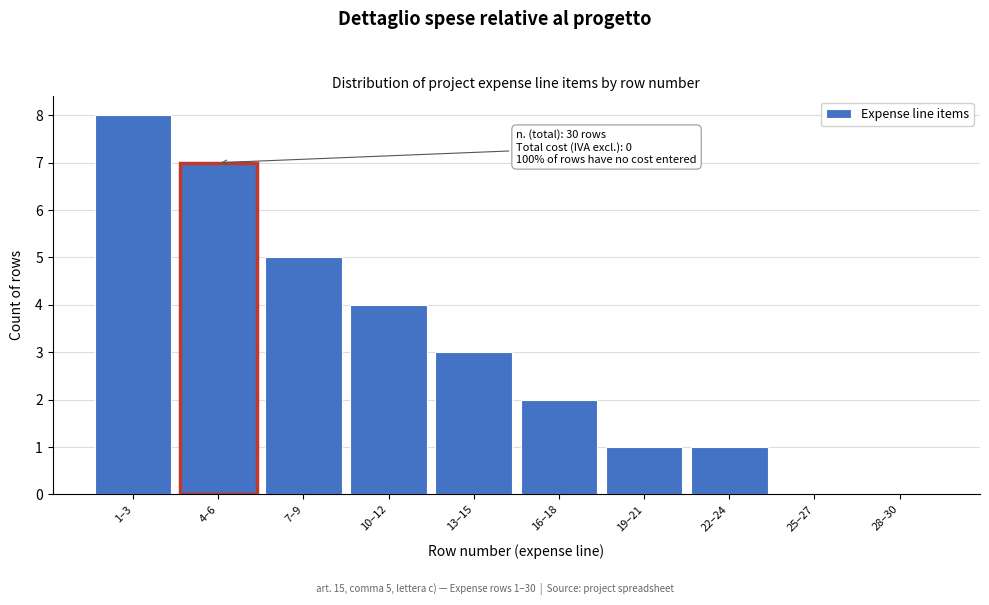

Reading left to right, list all the values displayed in this chart.

1–3=8	4–6=7	7–9=5	10–12=4	13–15=3	16–18=2	19–21=1	22–24=1	25–27=0	28–30=0